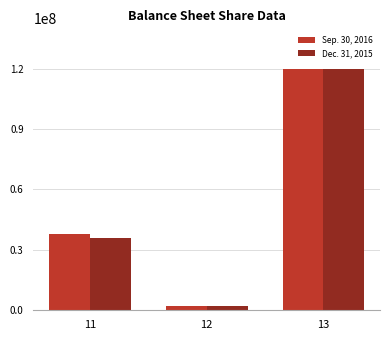

Count the number of data series in this chart.

2